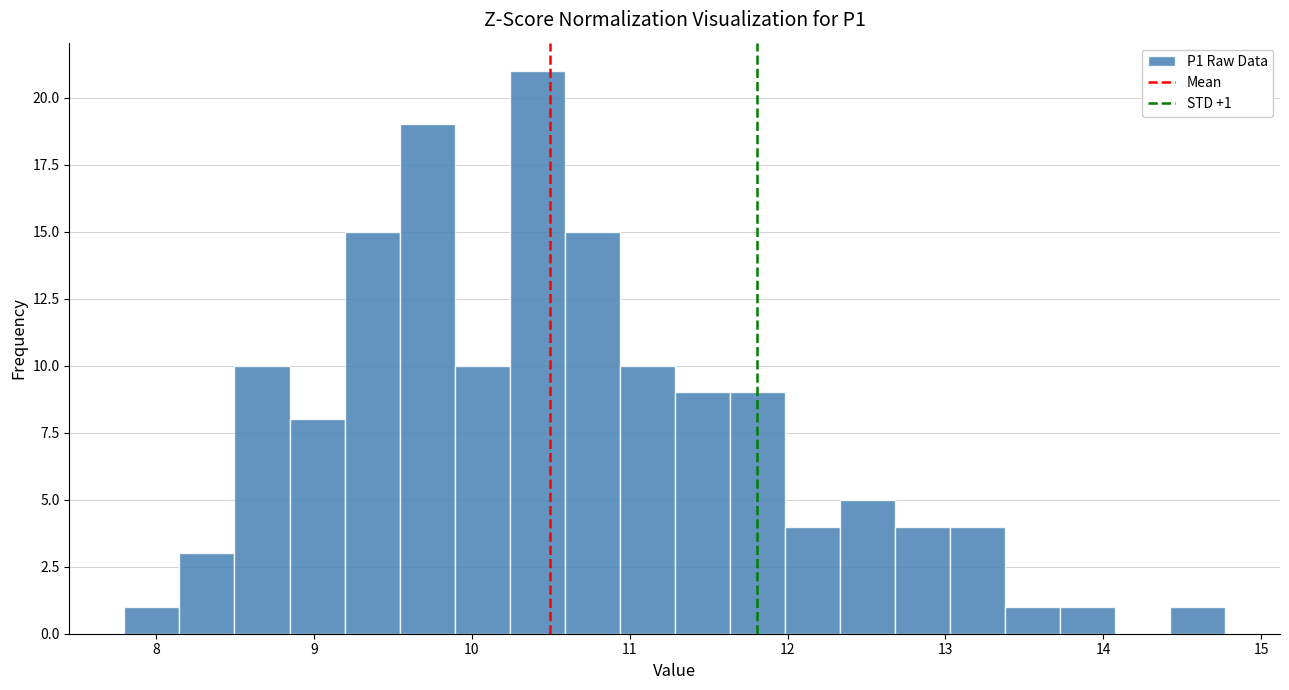

Around what value on the x-axis is the tallest bar? Give the approximate position of its centre, as read against the axis.

10.4